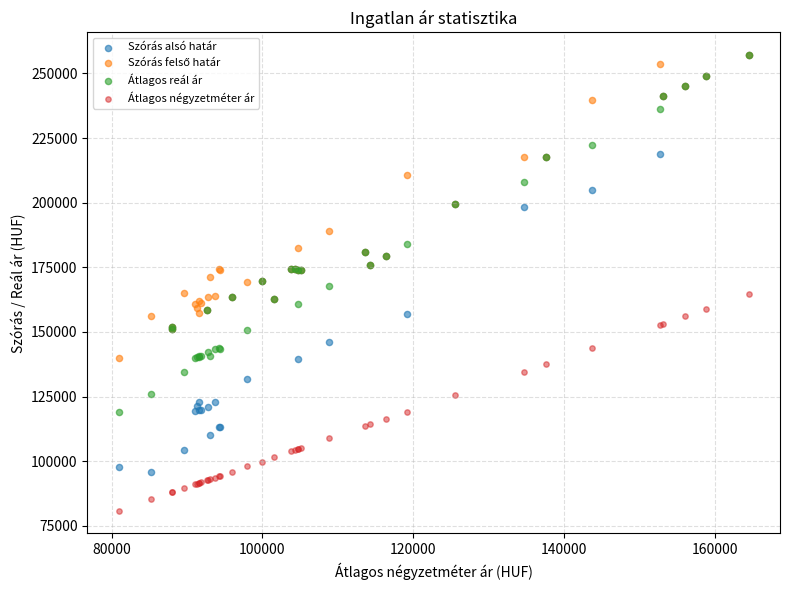

Which series has the largest Y range (max minus min)?

Szórás alsó határ